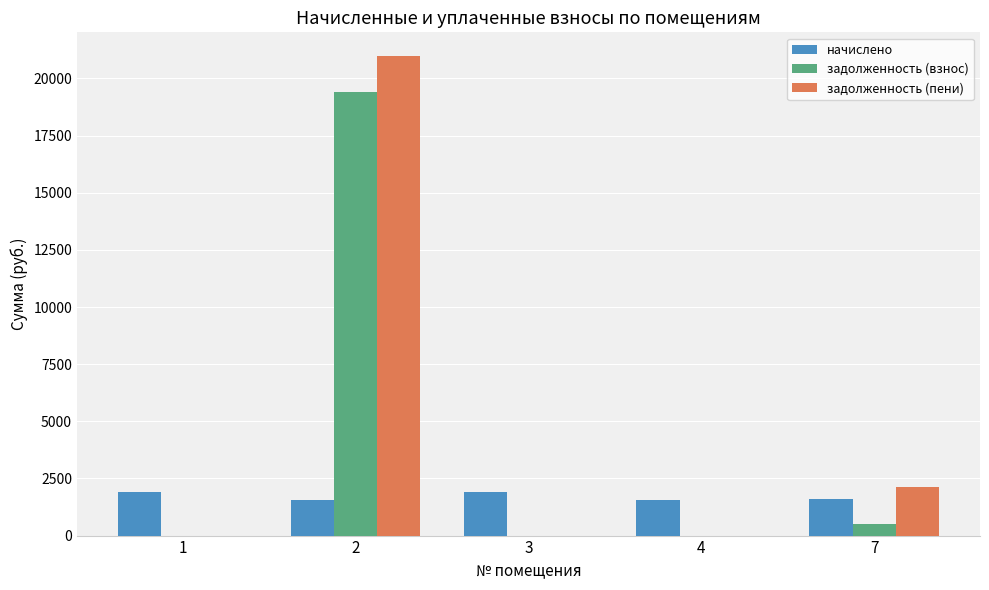

What are all the series names shown in the legend?

начислено, задолженность (взнос), задолженность (пени)